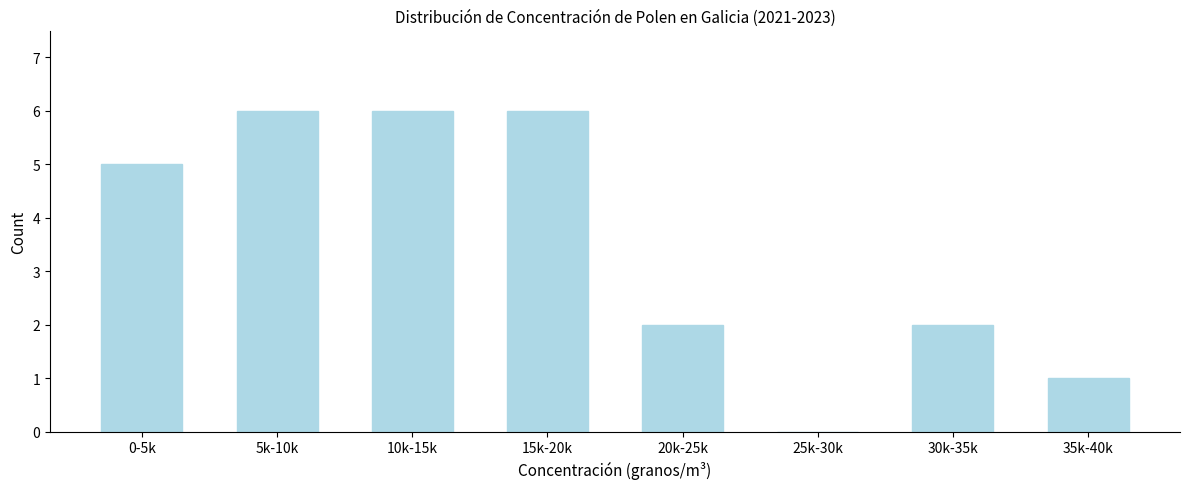

Reading right to left, extract all data points from this chart.

35k-40k=1	30k-35k=2	25k-30k=0	20k-25k=2	15k-20k=6	10k-15k=6	5k-10k=6	0-5k=5